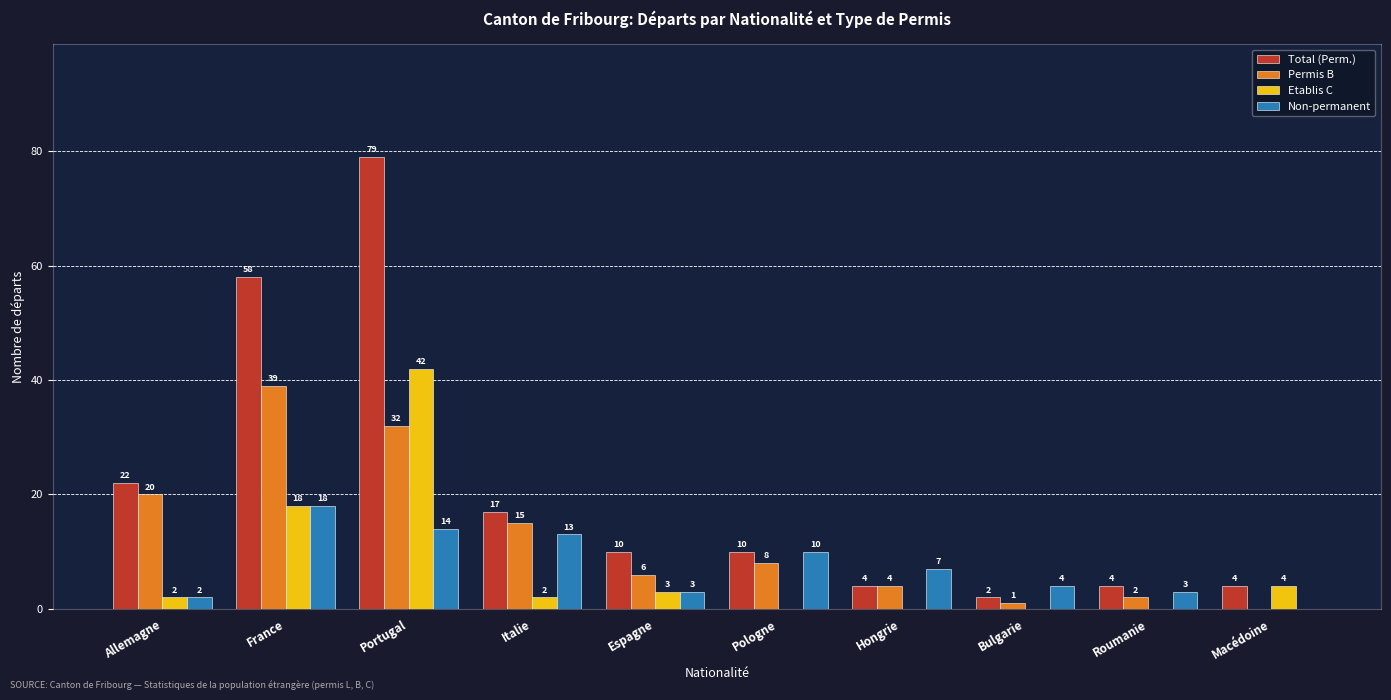

What is the sum of the Permis B values at Espagne and Hongrie?

10